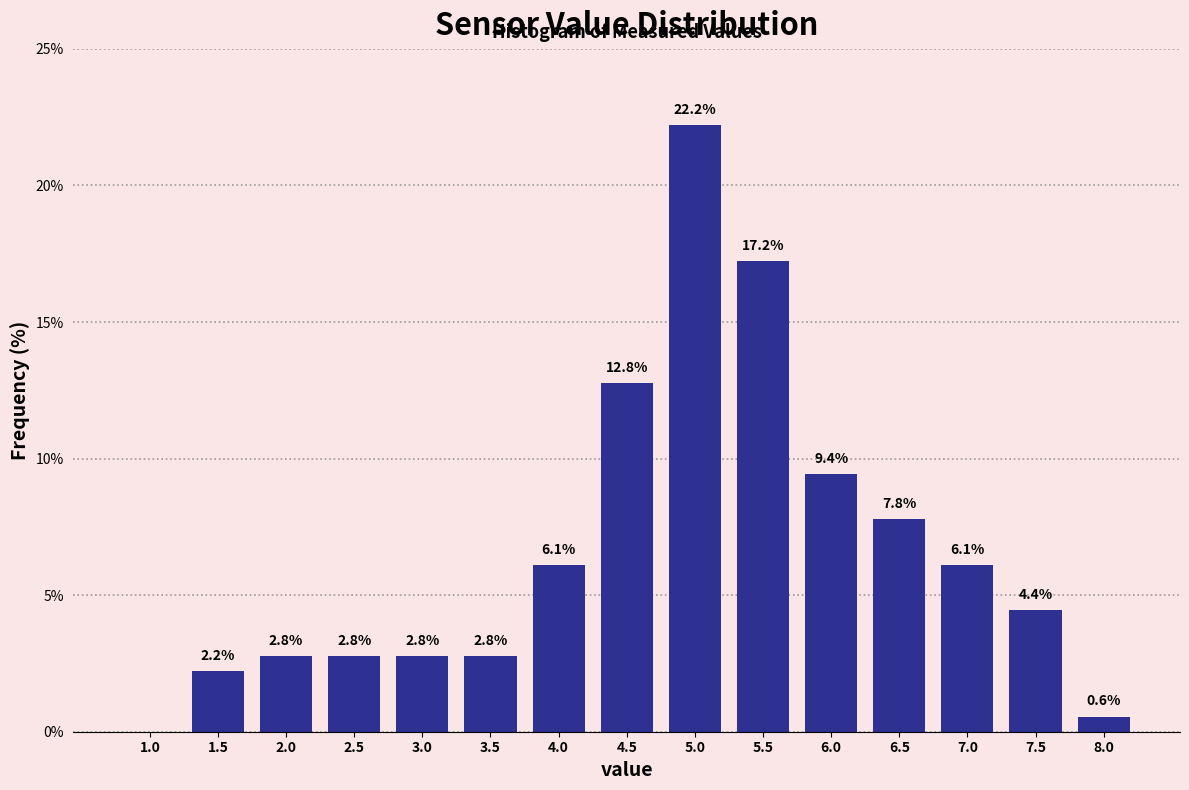

Which range on the x-axis has the tallest bar?

4.75 to 5.25